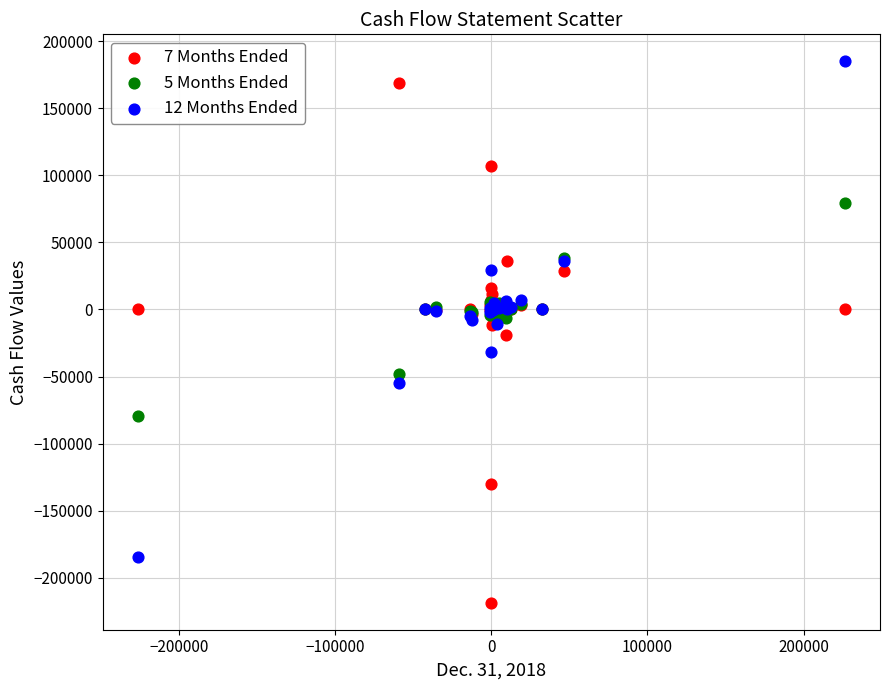

What is the X range (max minus min) for the scatter plot?

452742